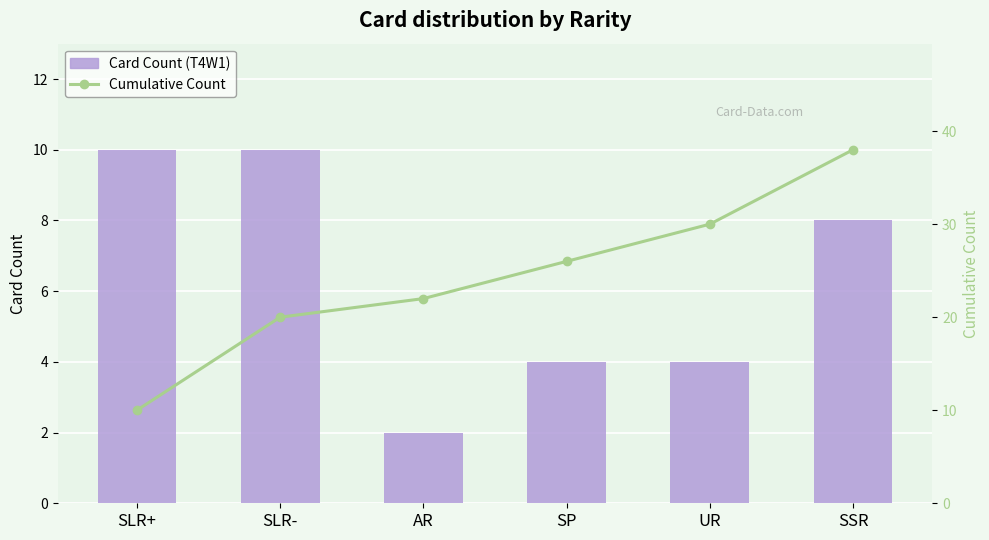

The Card Count (local set) series shows 1 at AR. True or false?

False